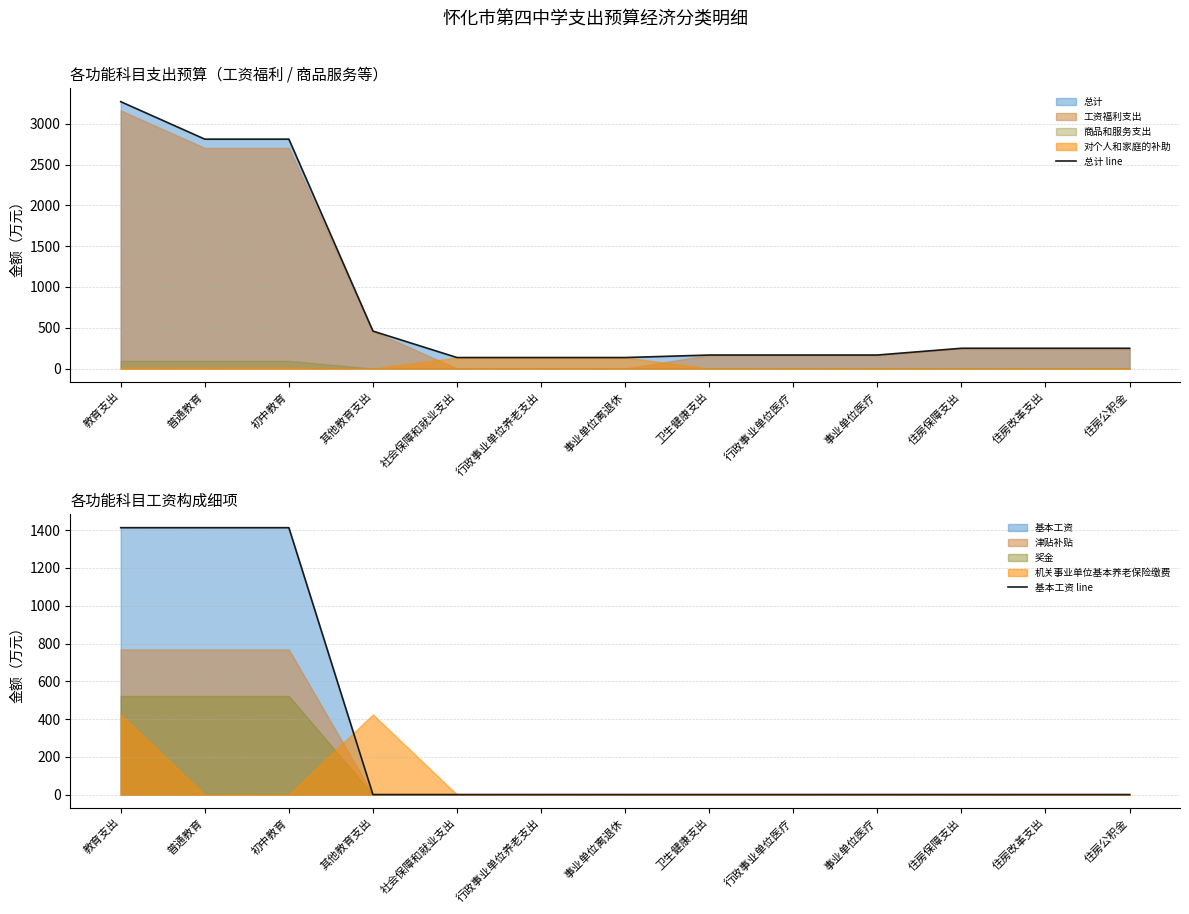

What is the spread (max minus min) of values at 住房公积金?

248.6